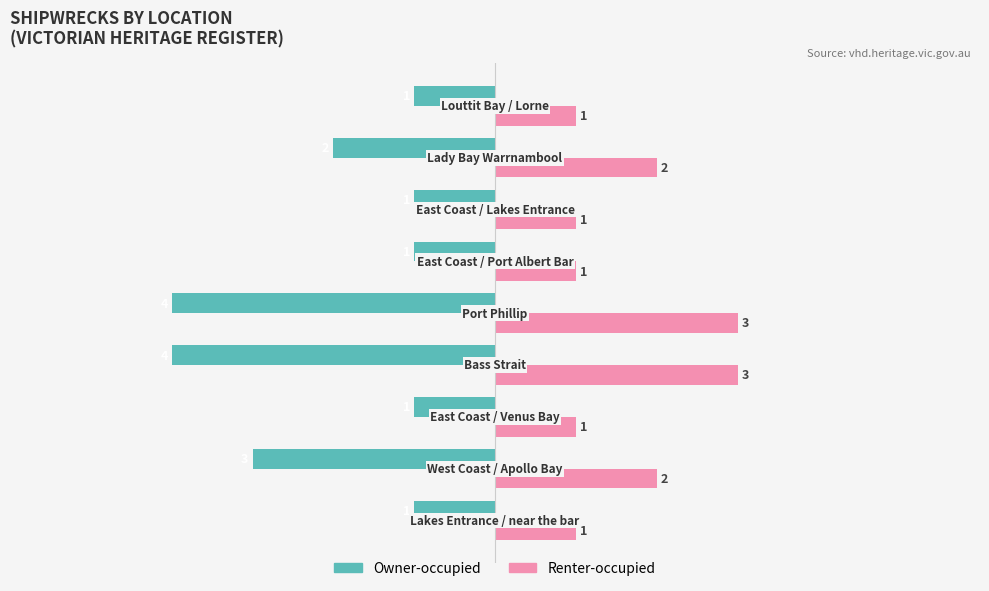

Rank the series by their average value, from lowest to highest.

Owner-occupied, Renter-occupied